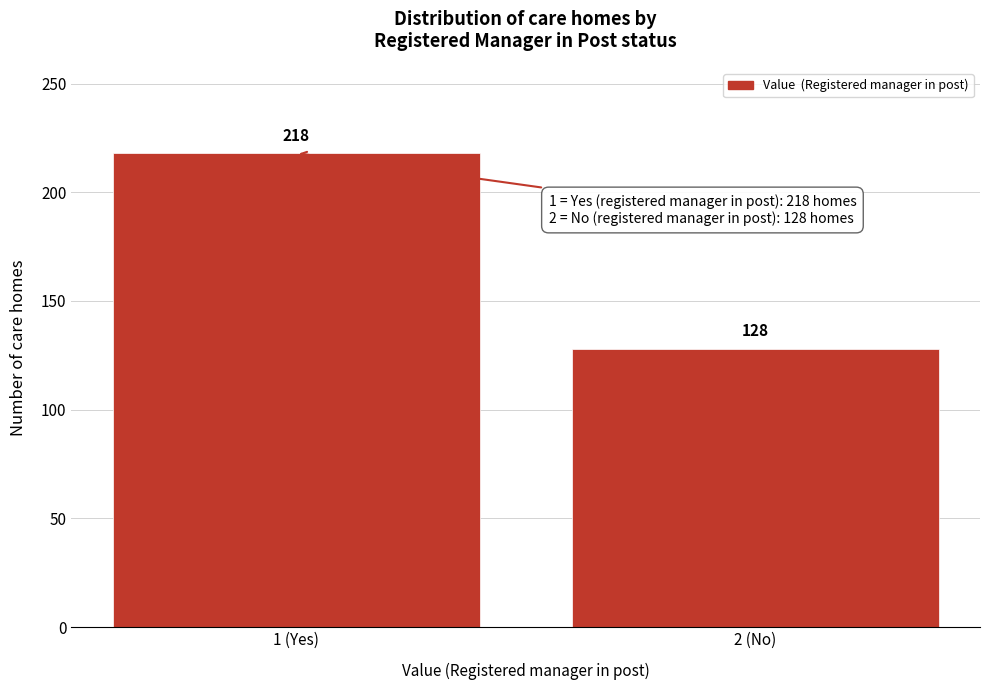

Reading left to right, extract all data points from this chart.

1 (Yes)=218	2 (No)=128